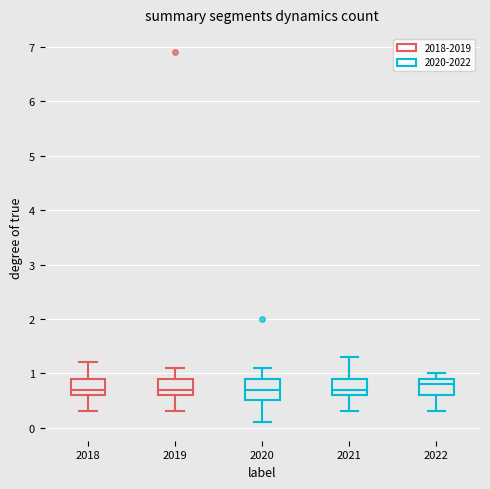

Reading left to right, read every box against the y-axis: the position of its median line, the range the box covers, and the ends of its whiskers. The values are not printed on the chart, so give them approximately, as read against the axis.

2018: median 0.7, box 0.6 to 0.9, whiskers 0.3 to 1.2
2019: median 0.7, box 0.6 to 0.9, whiskers 0.3 to 1.1
2020: median 0.7, box 0.5 to 0.9, whiskers 0.1 to 1.1
2021: median 0.7, box 0.6 to 0.9, whiskers 0.3 to 1.3
2022: median 0.8, box 0.6 to 0.9, whiskers 0.3 to 1.0